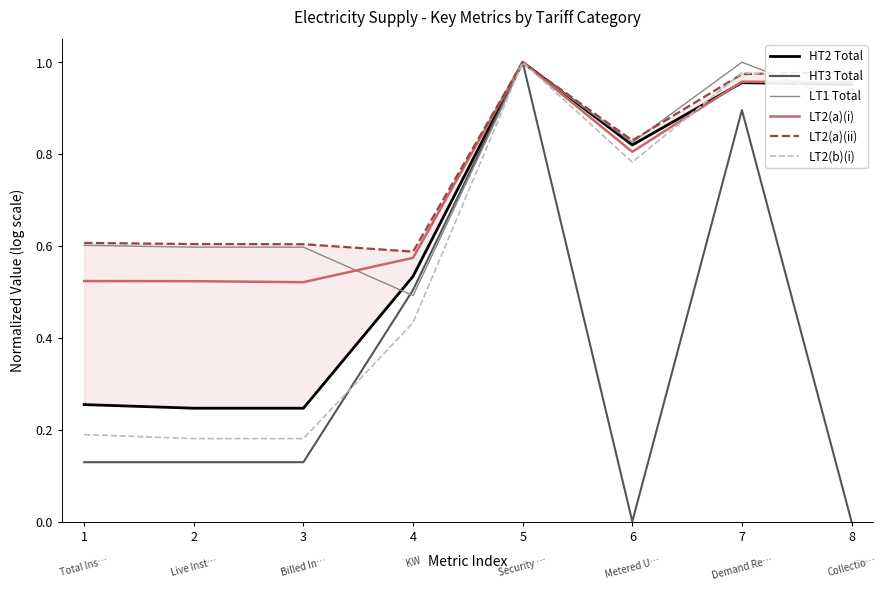

What is the spread (max minus min) of values at 3?

0.5